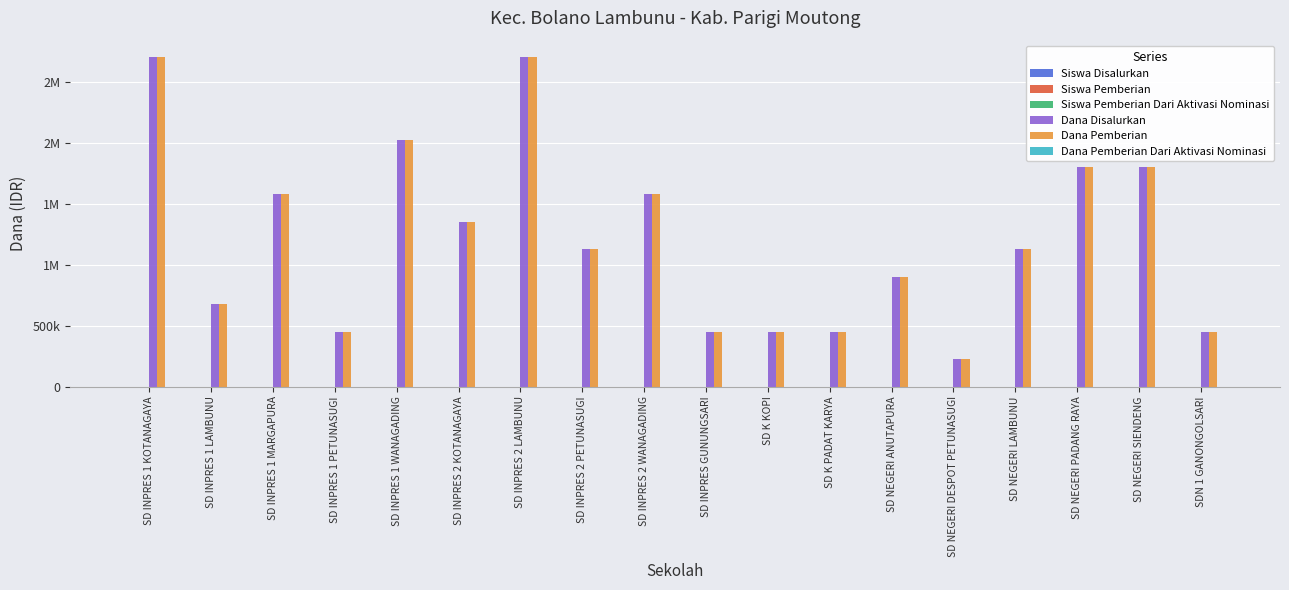

What is the value of the Siswa Disalurkan bar at the 10th from the left?

2